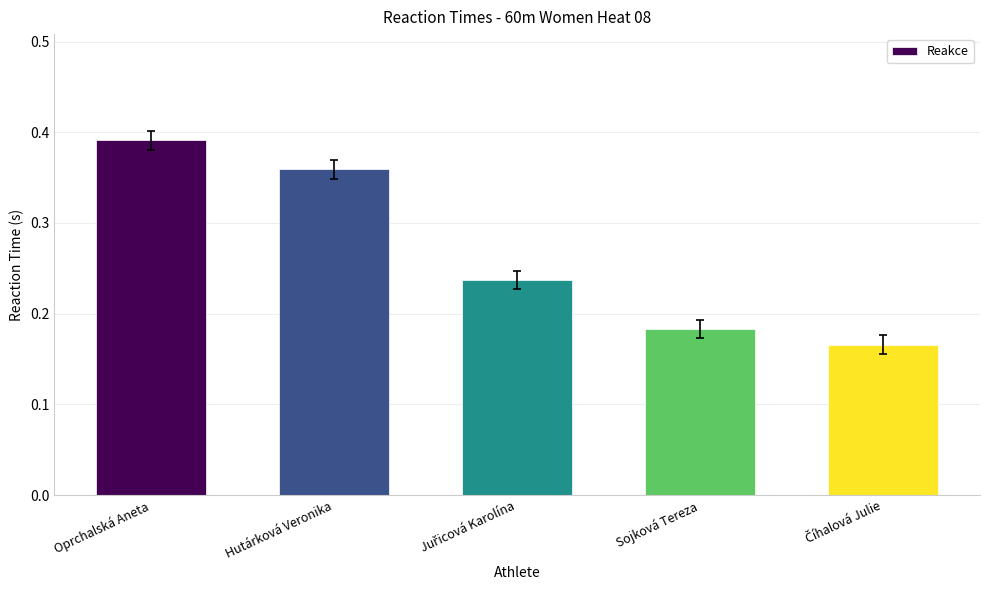

What is the sum of all values?

1.3